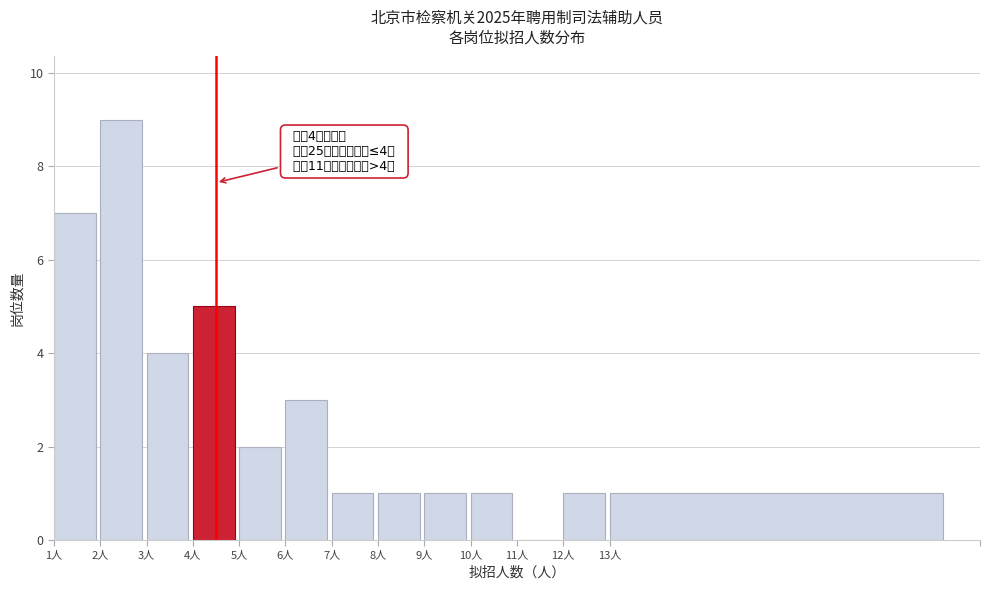

Reading left to right, list all the values displayed in this chart.

1人=7	2人=9	3人=4	4人=5	5人=2	6人=3	7人=1	8人=1	9人=1	10人=1	11人=0	12人=1	13人=1